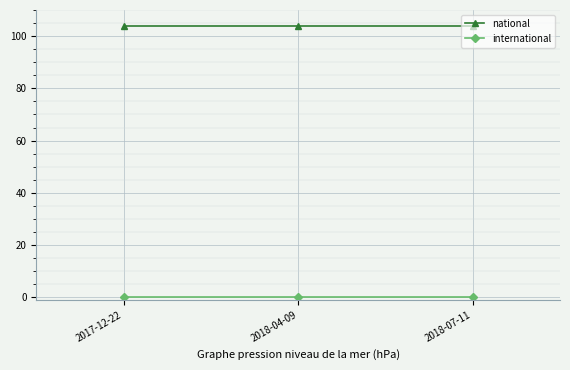

What is the average value of the national series?

104